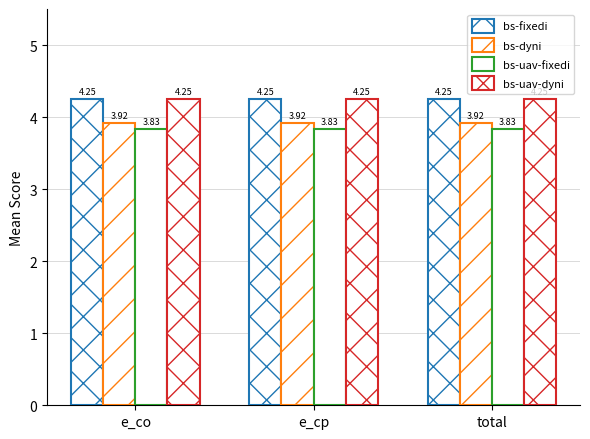

Which series changed the most between e_cp and total?

bs-fixedi